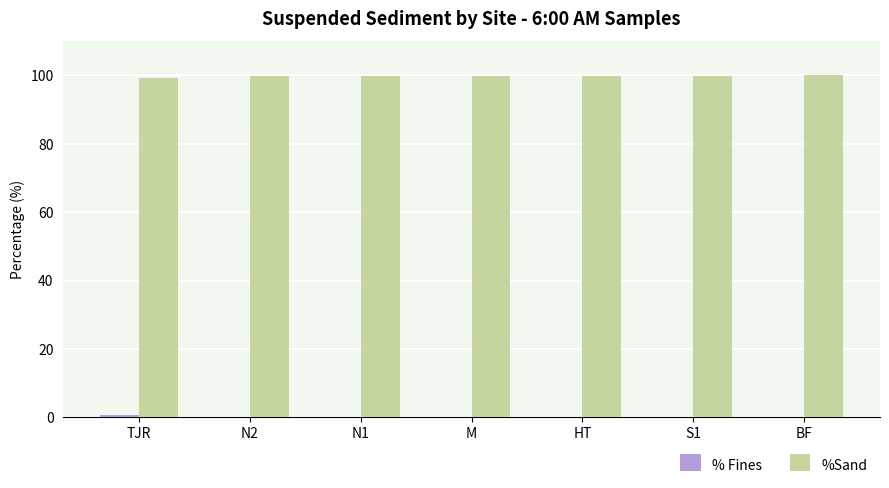

What is the sum of all %Sand values?

699.2